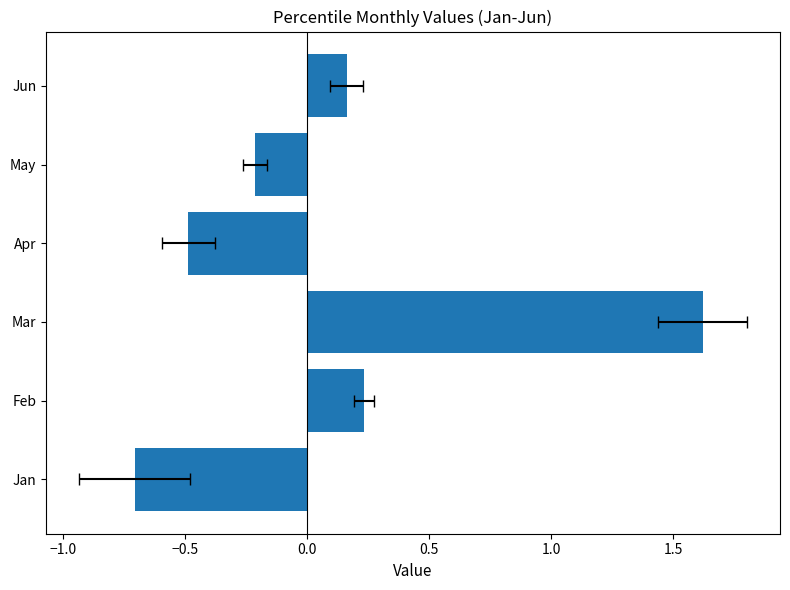

The chart shows a value of 0.2 at Jun. True or false?

False